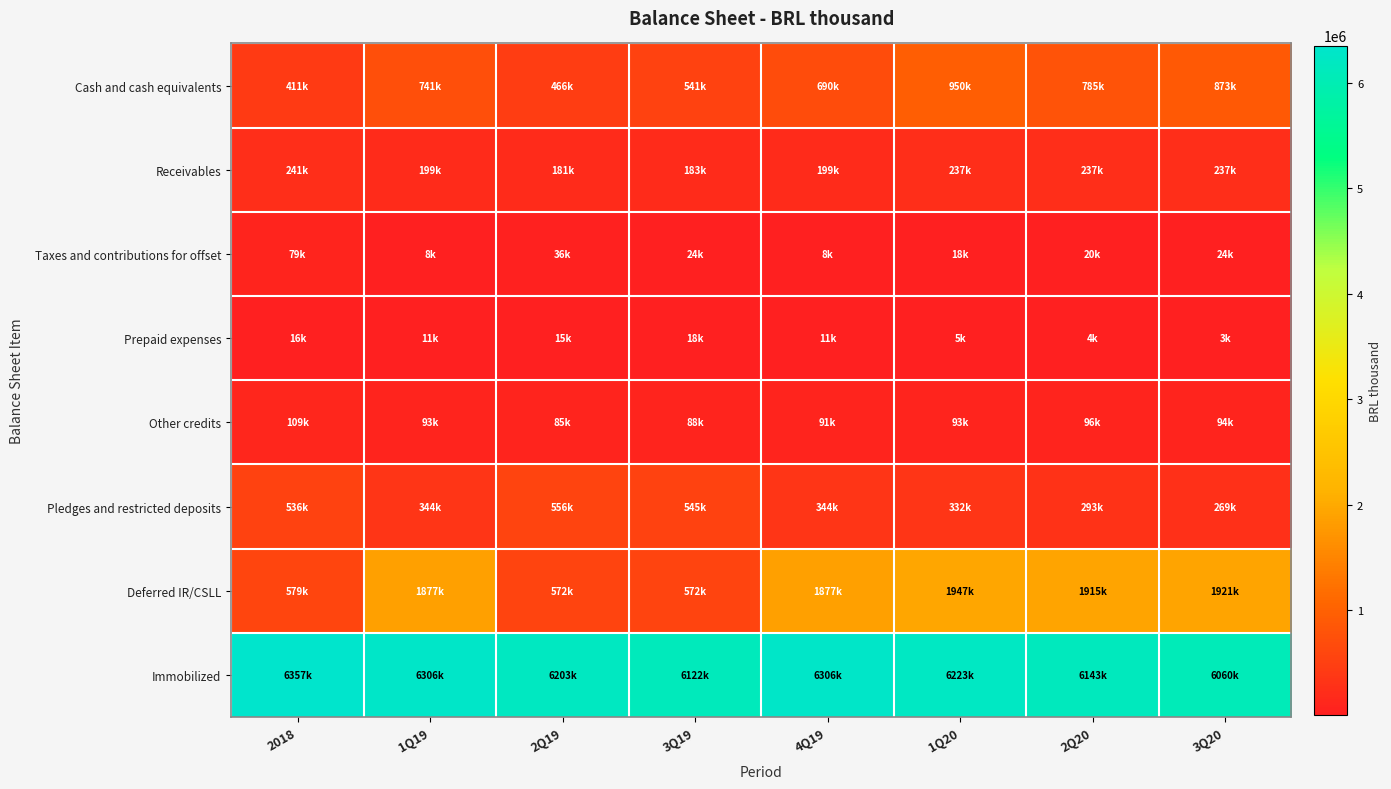

Reading right to left, what are all the values shown in this chart?

Cash and cash equivalents: 3Q20=872593	2Q20=784549	1Q20=950183	4Q19=690276	3Q19=540865	2Q19=465706	1Q19=741444	2018=410886
Receivables: 3Q20=237493	2Q20=236967	1Q20=237155	4Q19=198930	3Q19=182662	2Q19=180946	1Q19=198930	2018=240802
Taxes and contributions for offset: 3Q20=24369	2Q20=20393	1Q20=18032	4Q19=8357	3Q19=24312	2Q19=36038	1Q19=8357	2018=79203
Prepaid expenses: 3Q20=3134	2Q20=3955	1Q20=5486	4Q19=11186	3Q19=17738	2Q19=15021	1Q19=11186	2018=15580
Other credits: 3Q20=94285	2Q20=96235	1Q20=92533	4Q19=90540	3Q19=88143	2Q19=84846	1Q19=93153	2018=108528
Pledges and restricted deposits: 3Q20=268739	2Q20=292940	1Q20=332187	4Q19=343979	3Q19=545462	2Q19=556114	1Q19=343979	2018=536254
Deferred IR/CSLL: 3Q20=1920530	2Q20=1915075	1Q20=1947308	4Q19=1877412	3Q19=571603	2Q19=571603	1Q19=1877412	2018=579226
Immobilized: 3Q20=6059584	2Q20=6143150	1Q20=6222653	4Q19=6305943	3Q19=6122386	2Q19=6202984	1Q19=6305943	2018=6356617